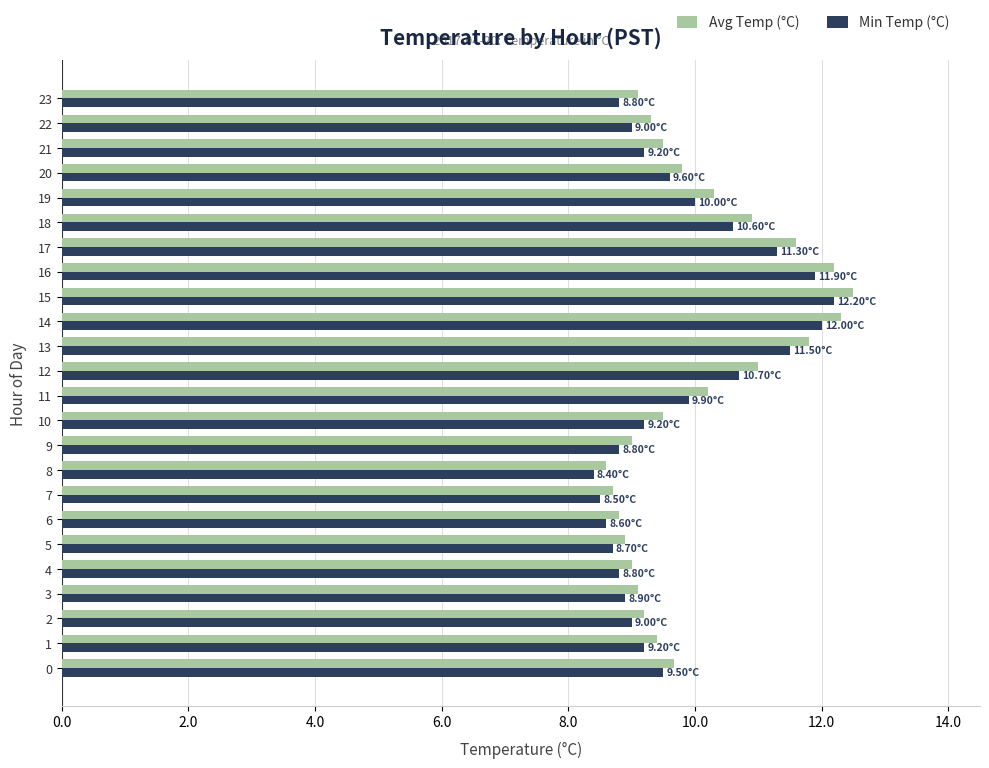

Is it true that Avg Temp (°C) equals 17.5 at 11?

False